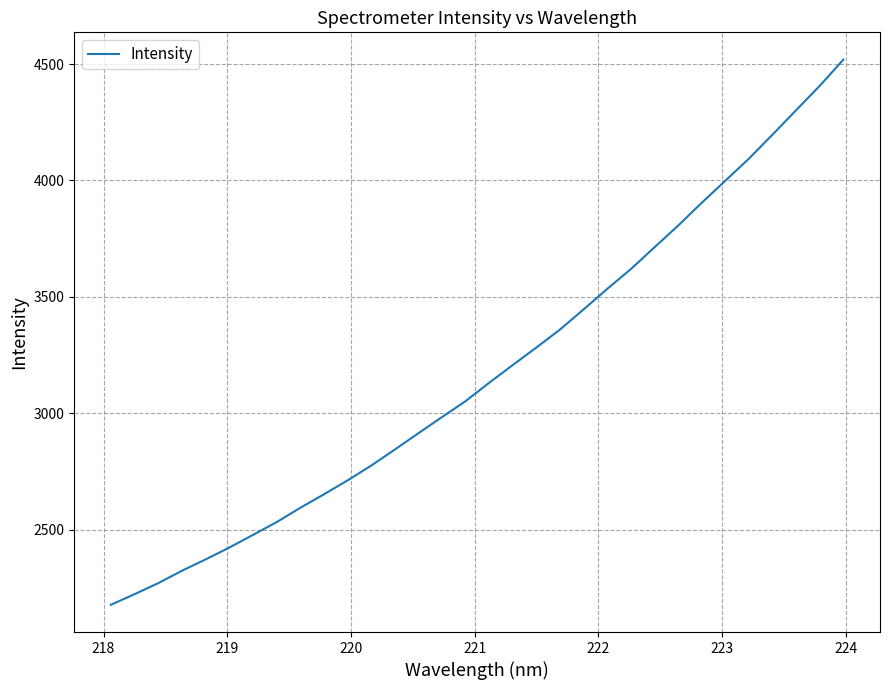

What is the smallest value displayed?

2177.9